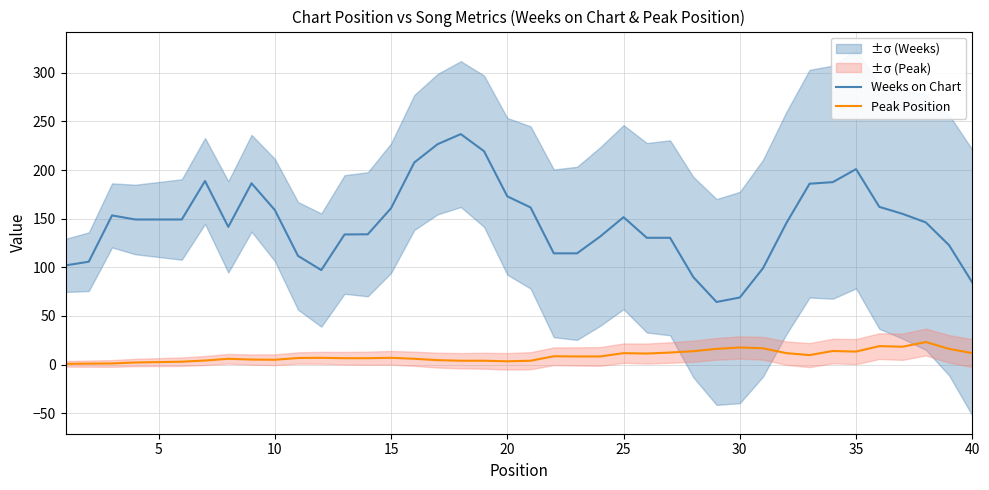

What is the difference between the maximum and minimum values in the Weeks on Chart series?

172.6